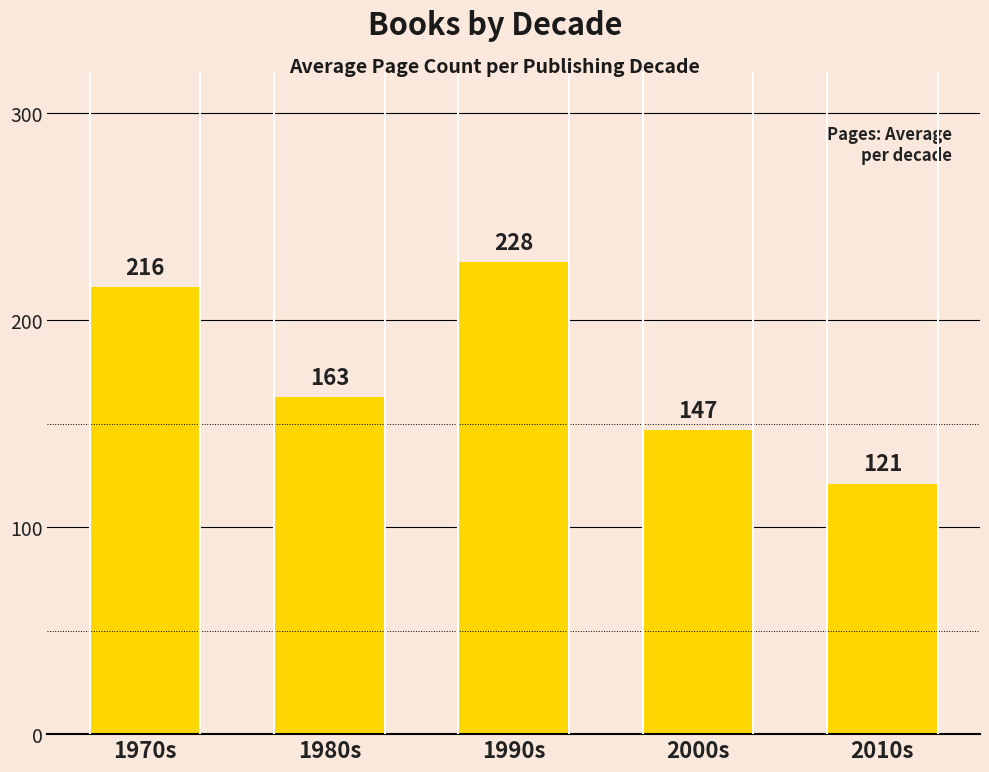

Approximately how many times larger is the value at 2000s compared to 1990s?

0.6